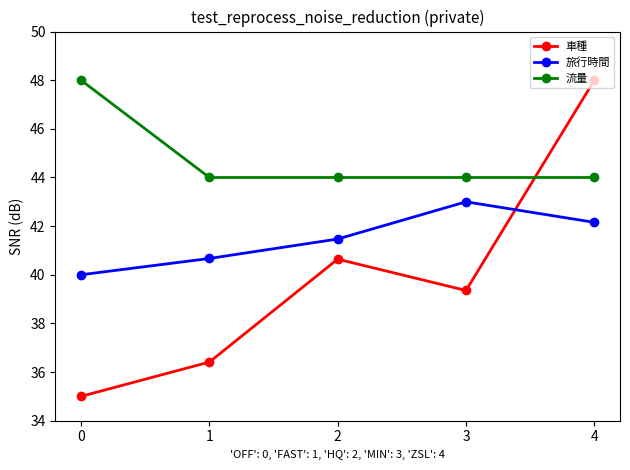

What value does the 旅行時間 series have at 4?

42.2